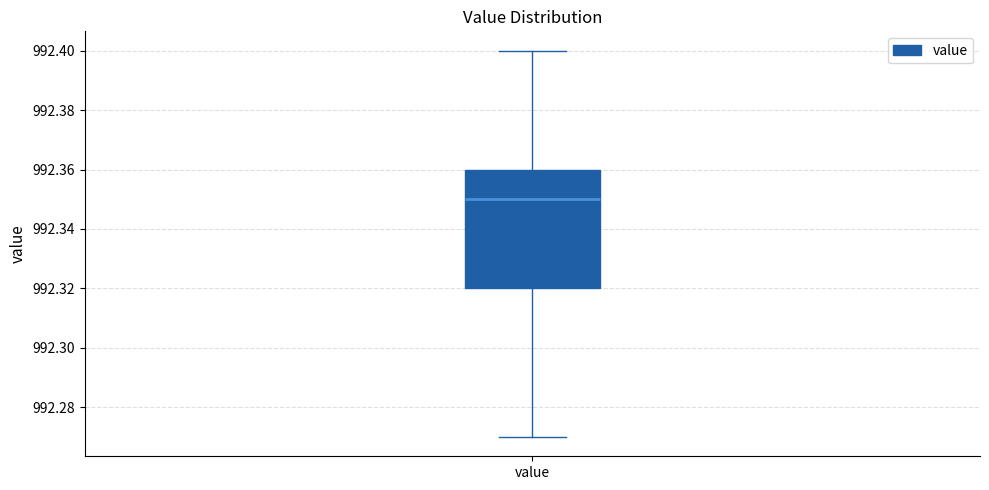

Transcribe this box plot: give where the median line is, the range the box spans, and where the two whiskers end, as read against the y-axis. The values are not printed on the chart, so give them approximately, as read against the axis.

median 992.35, box 992.32 to 992.36, whiskers 992.27 to 992.40